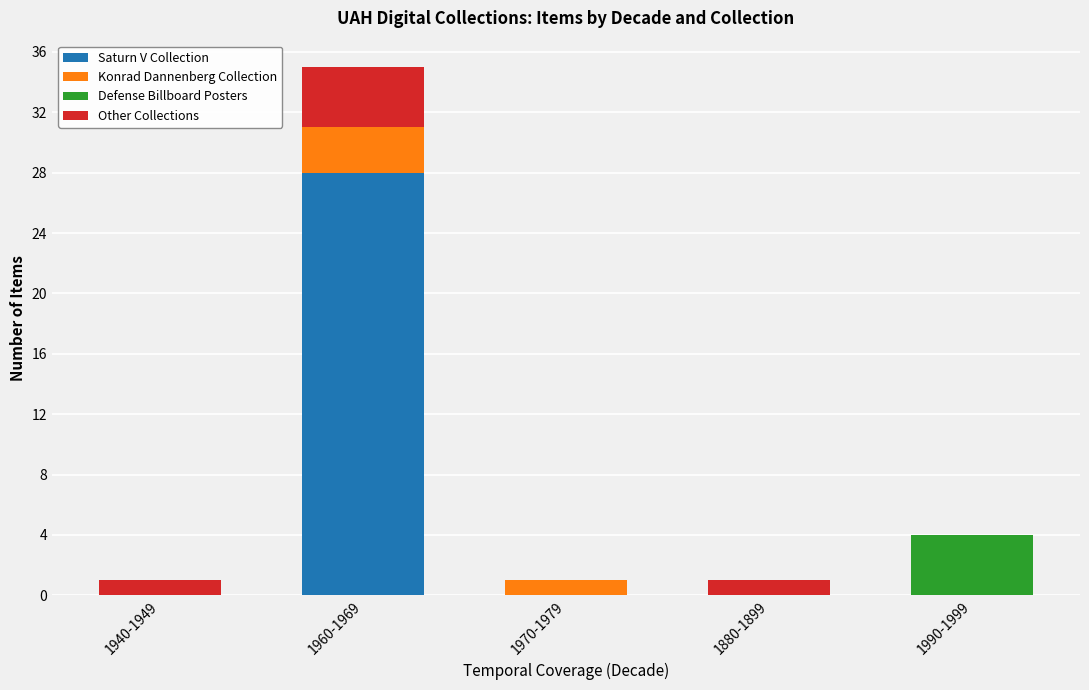

What is the maximum value for Saturn V Collection?

28